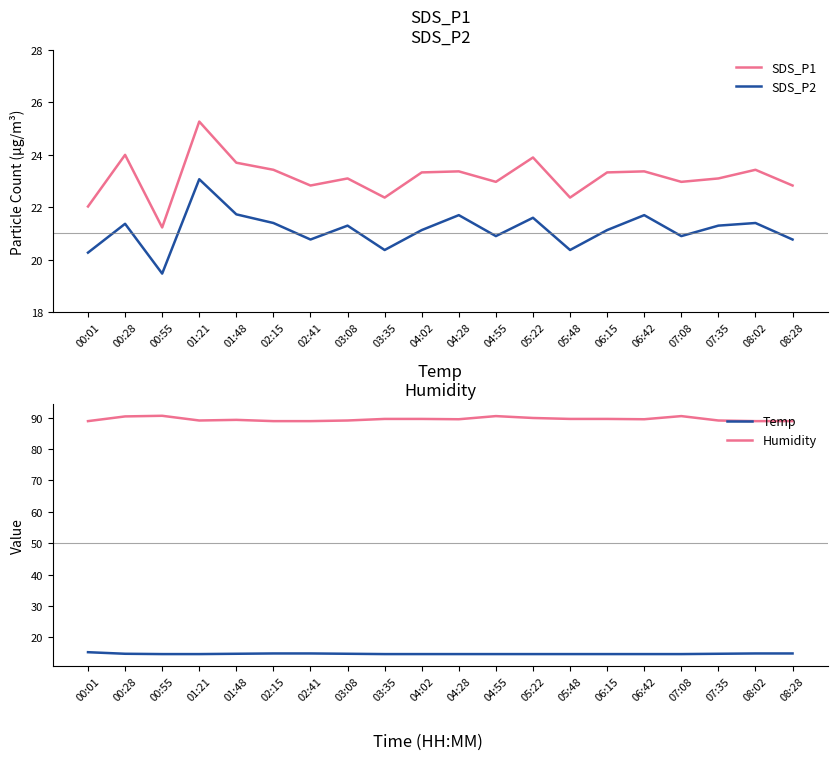

What is the value of the Temp point at the 6th from the left?

14.9